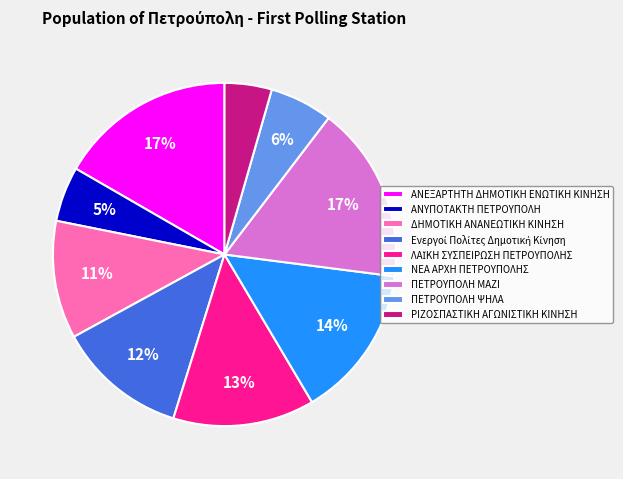

Which has a higher value, ΠΕΤΡΟΥΠΟΛΗ ΜΑΖΙ or ΡΙΖΟΣΠΑΣΤΙΚΗ ΑΓΩΝΙΣΤΙΚΗ ΚΙΝΗΣΗ?

ΠΕΤΡΟΥΠΟΛΗ ΜΑΖΙ